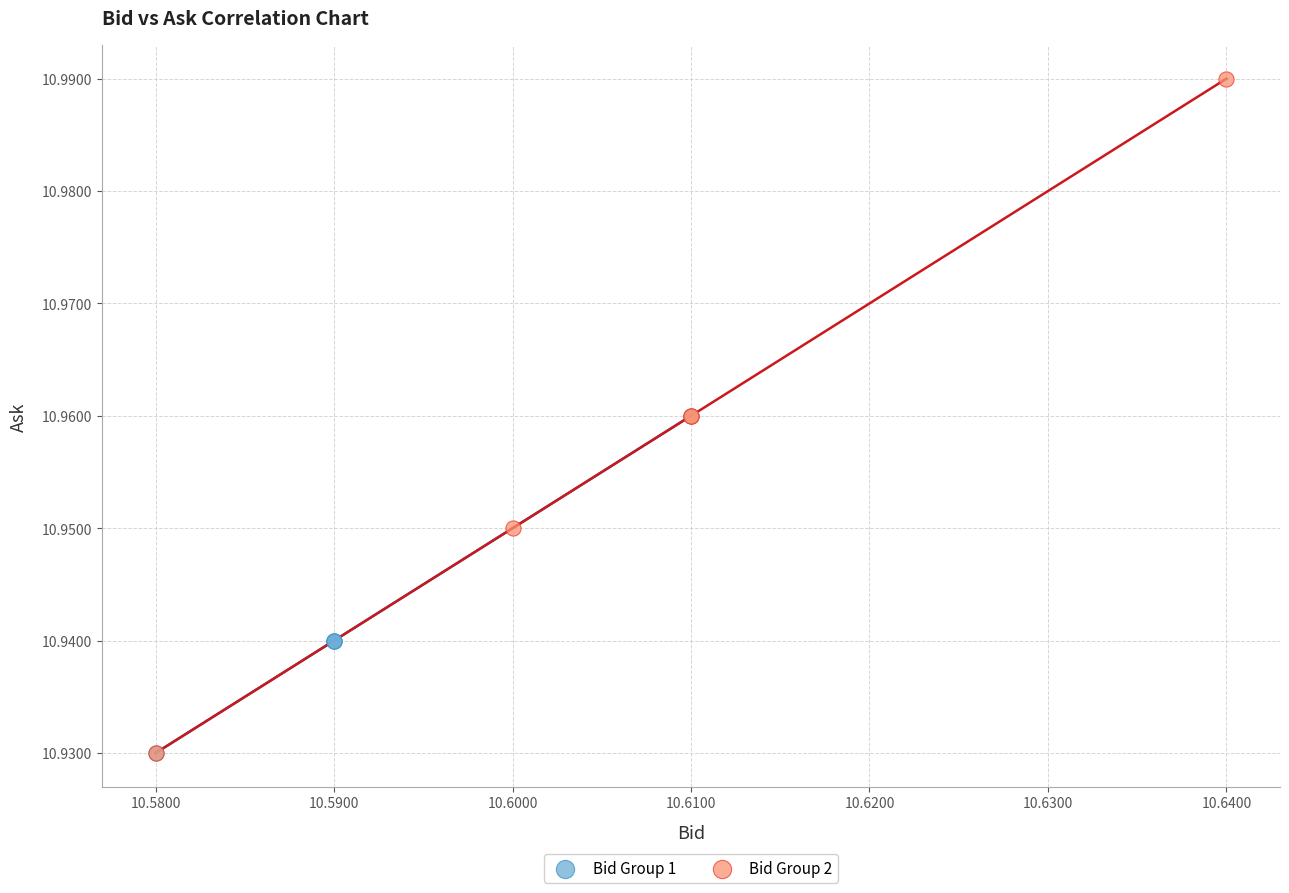

Which series has the widest spread of Y values?

Bid Group 2